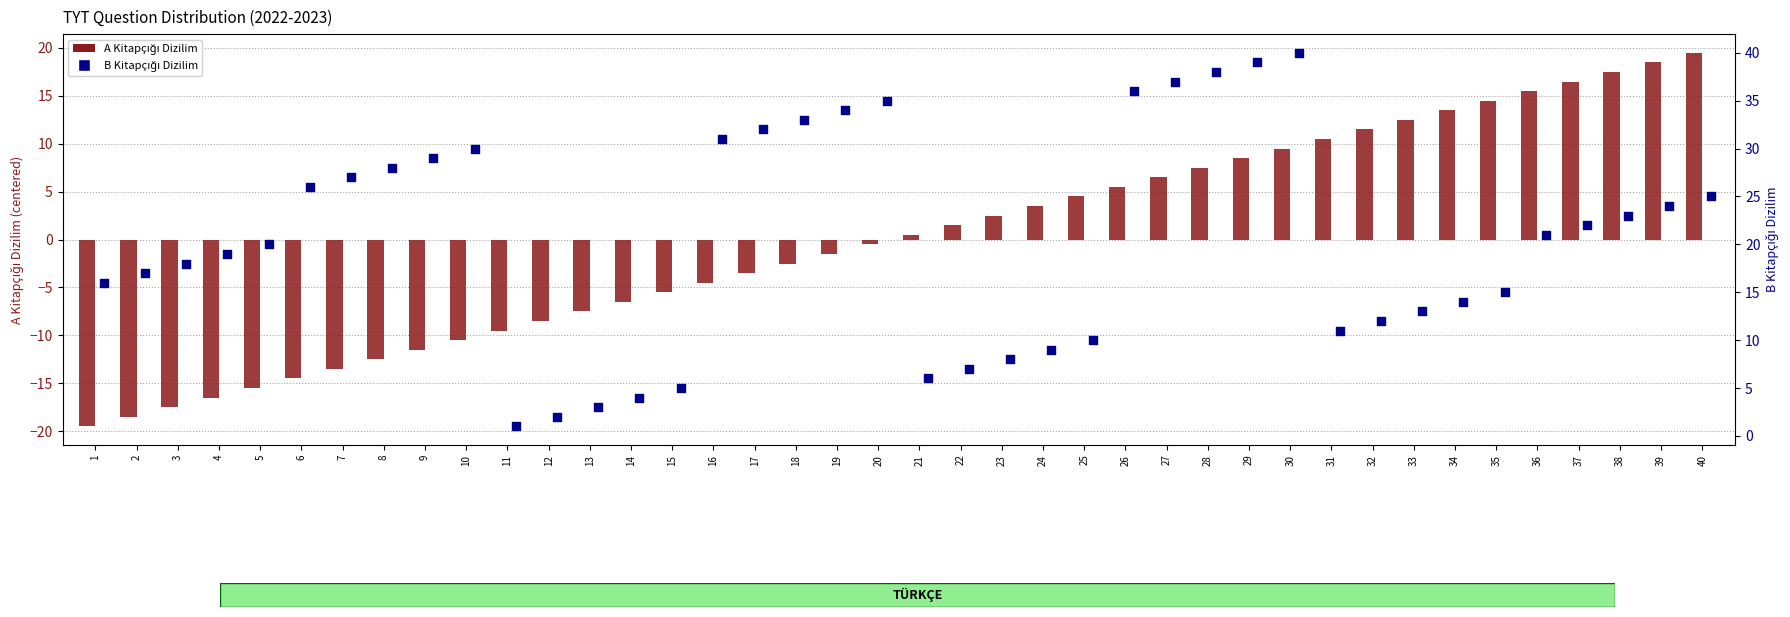

Which series reaches the maximum Y coordinate?

B Kitapçığı Dizilim